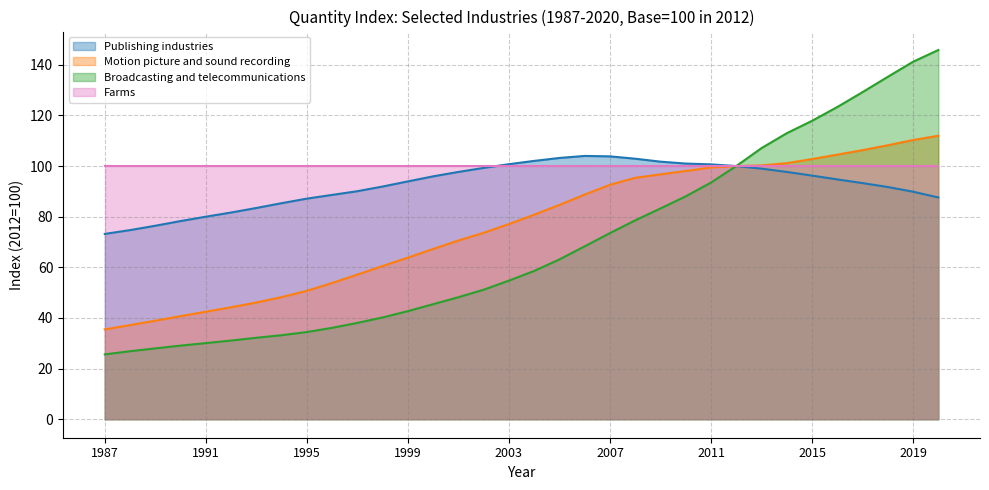

True or false: Broadcasting and telecommunications and Publishing industries cross at least once.

False